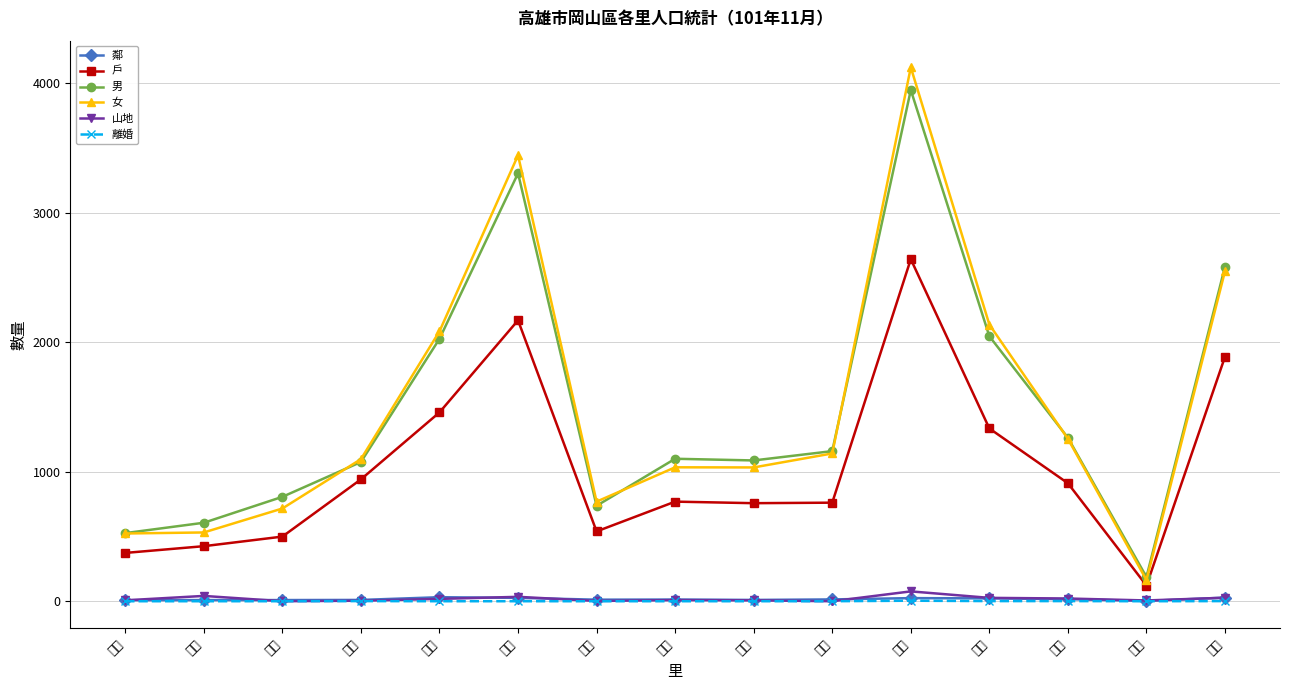

At 岡山, list the series in order from largest to smallest.

男, 女, 戶, 鄰, 山地, 離婚